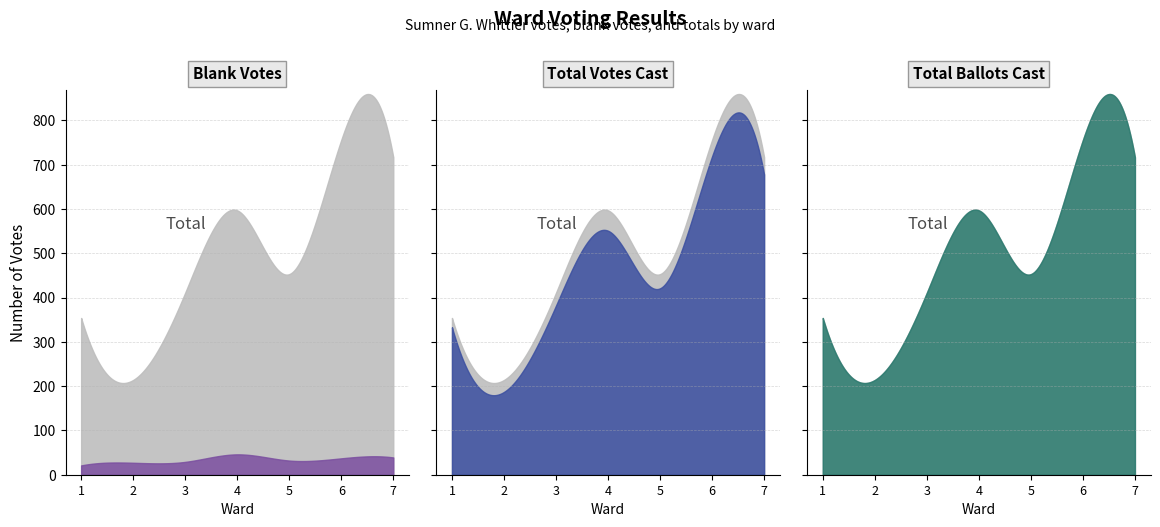

Does the chart display data point markers on the line(s)?

No